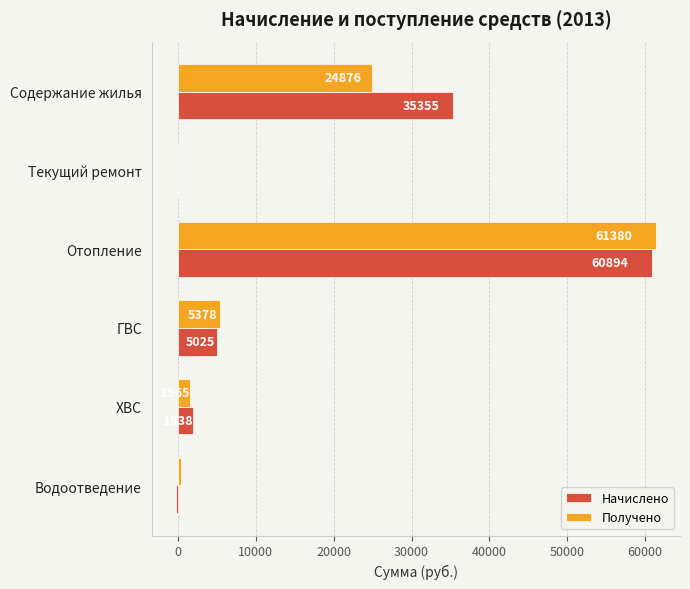

At which label does Получено reach its peak?

Отопление